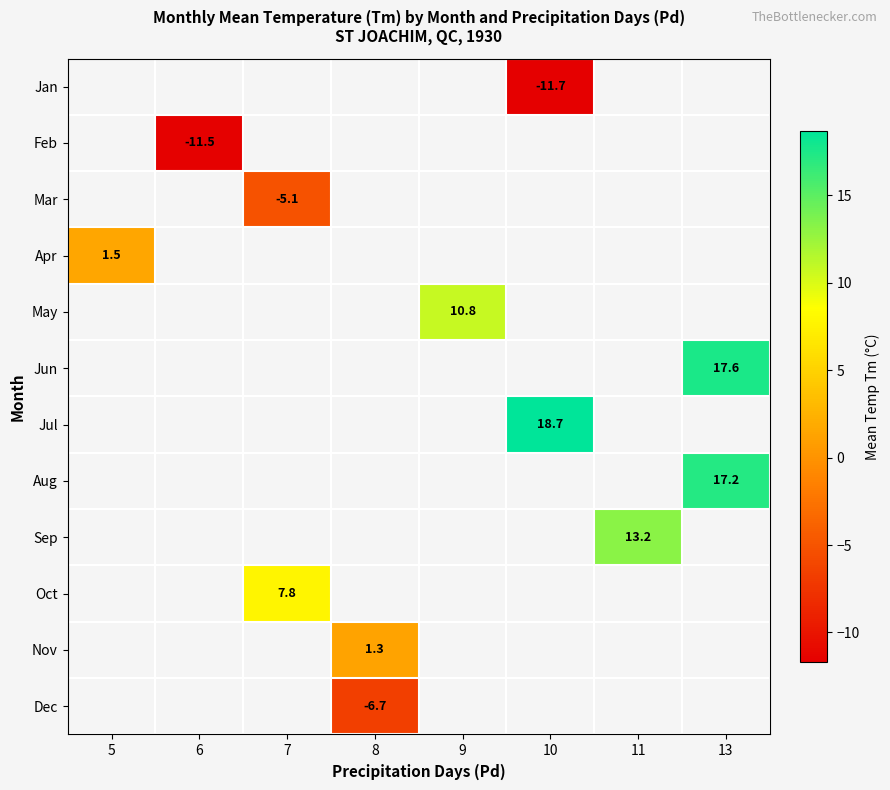

At which category does the chart reach its peak across all series?

10